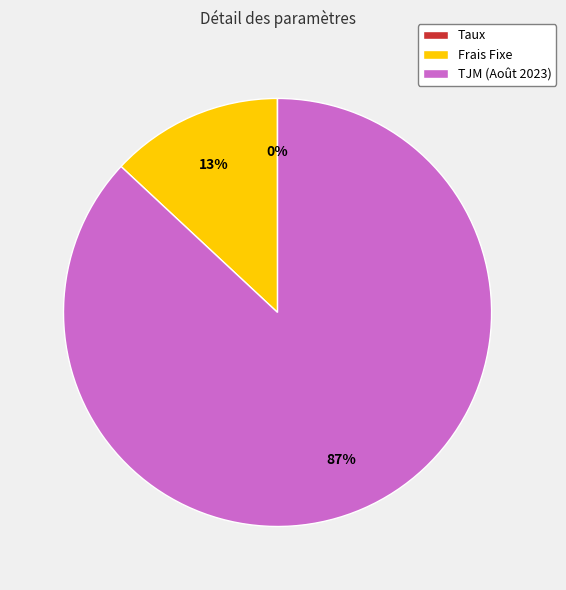

To the nearest percent, what portion does Frais Fixe represent?

13%